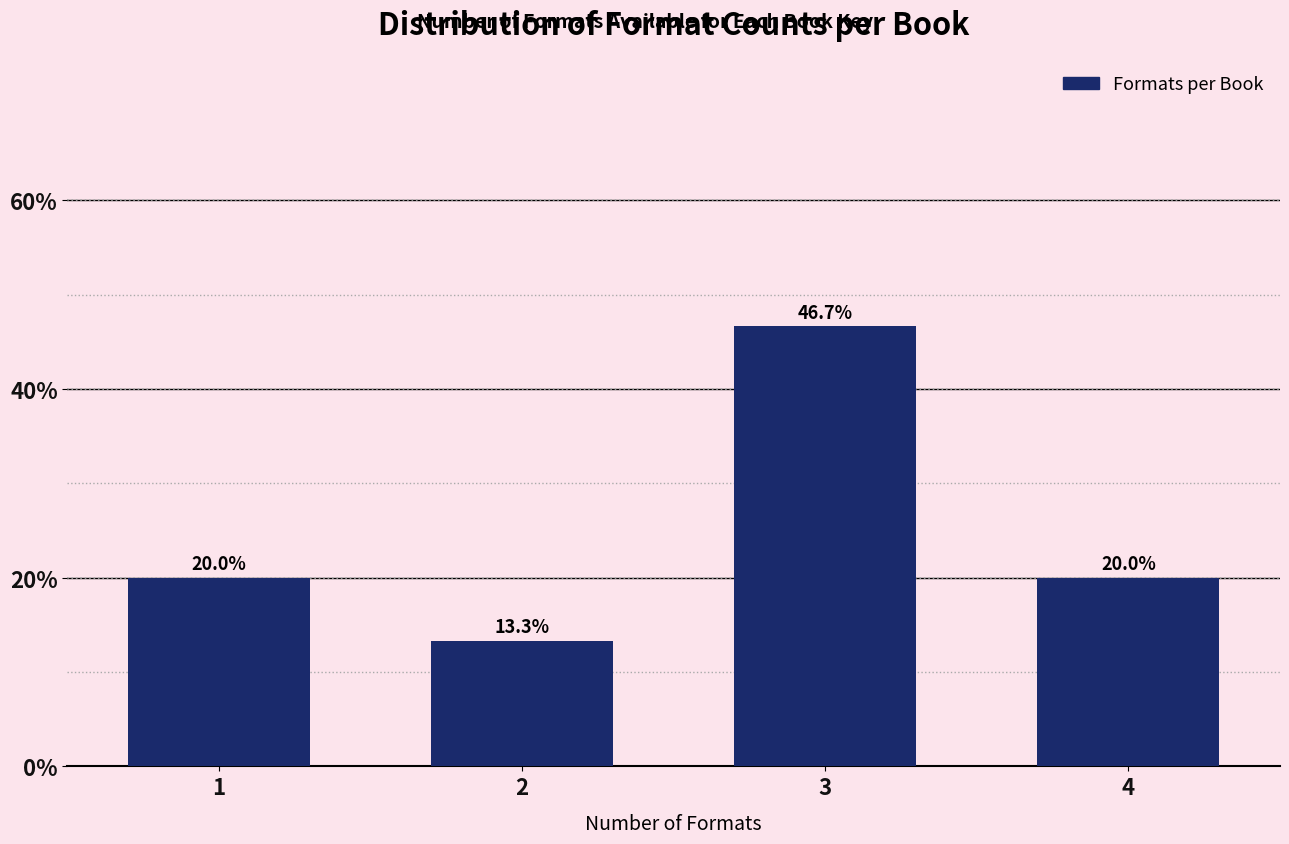

Reading right to left, what are all the values shown in this chart?

4=20.0	3=46.7	2=13.3	1=20.0